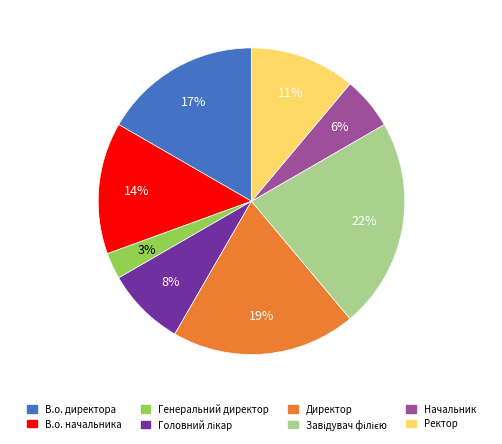

Count the number of slices in the pie.

8